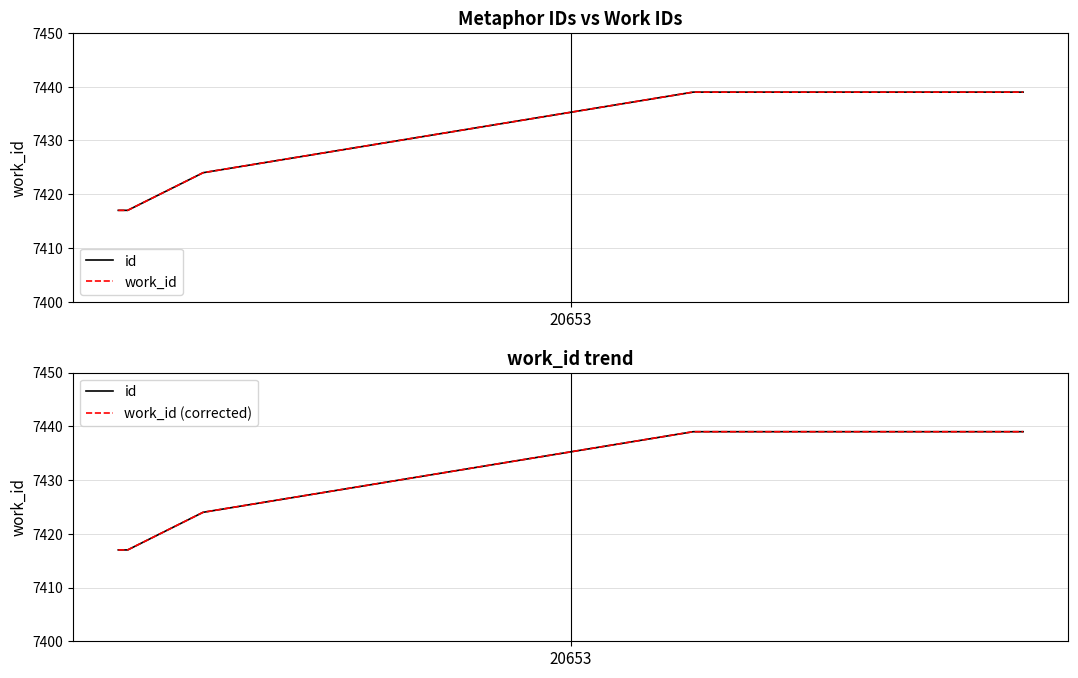

How many categories are shown in the chart?

5